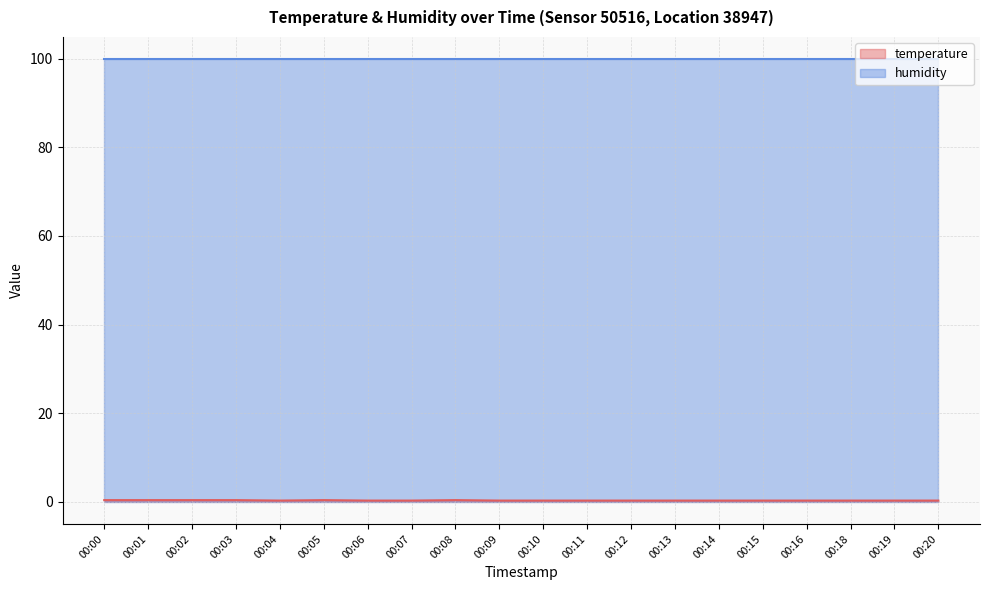

Which category has the lowest value across all series?

00:04